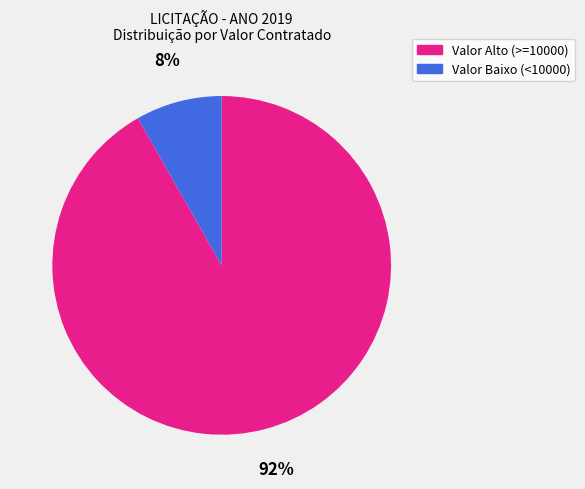

Is there any slice that represents more than half of the pie?

Yes